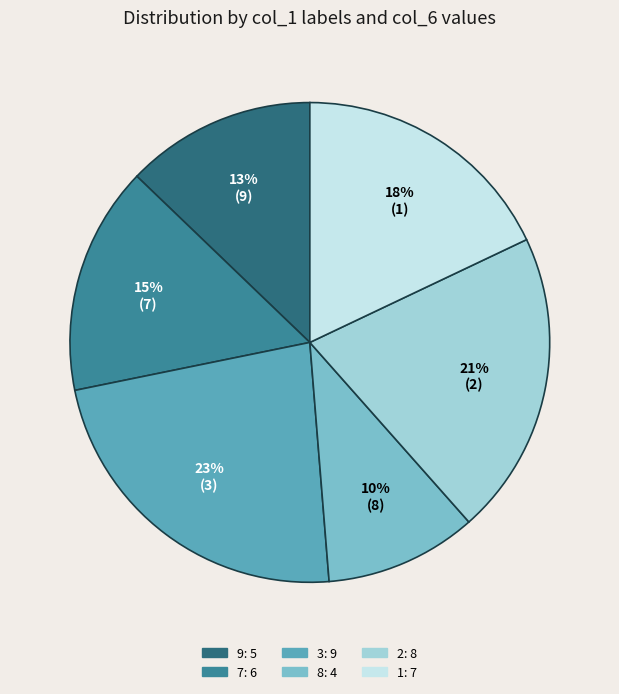

Count the number of slices in the pie.

6